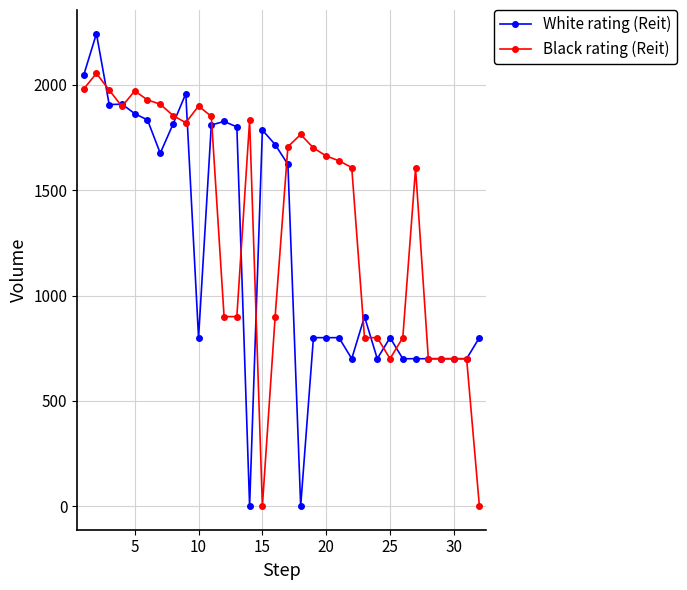

Which series has the largest total across all categories?

Black rating (Reit)